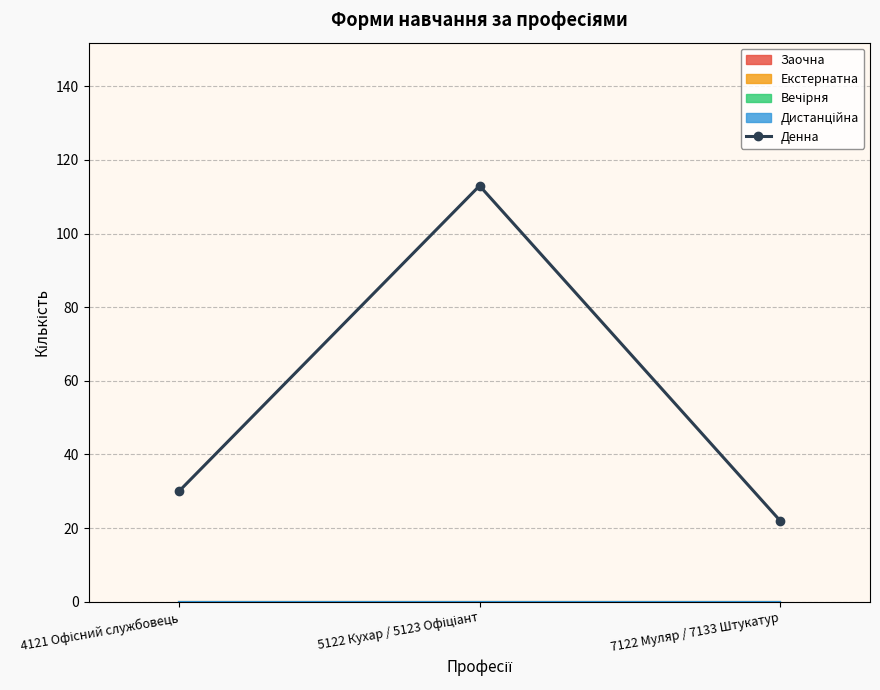

Reading right to left, extract all data points from this chart.

22	113	30